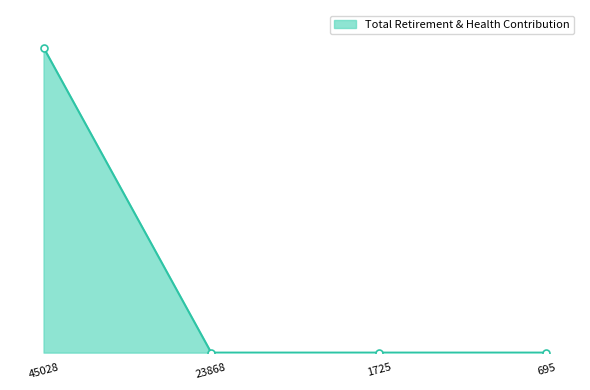

Does the chart have visible grid lines?

No